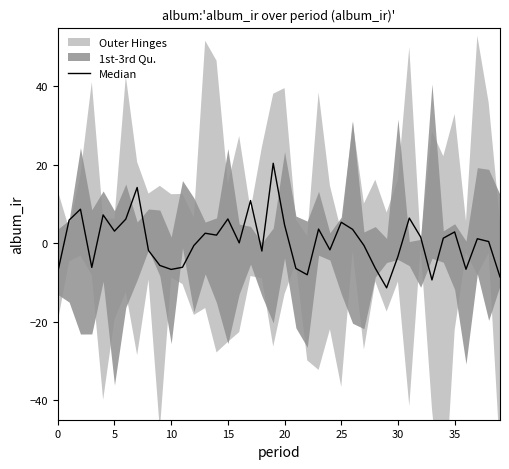

Where is the data nearest to the value 4?

23